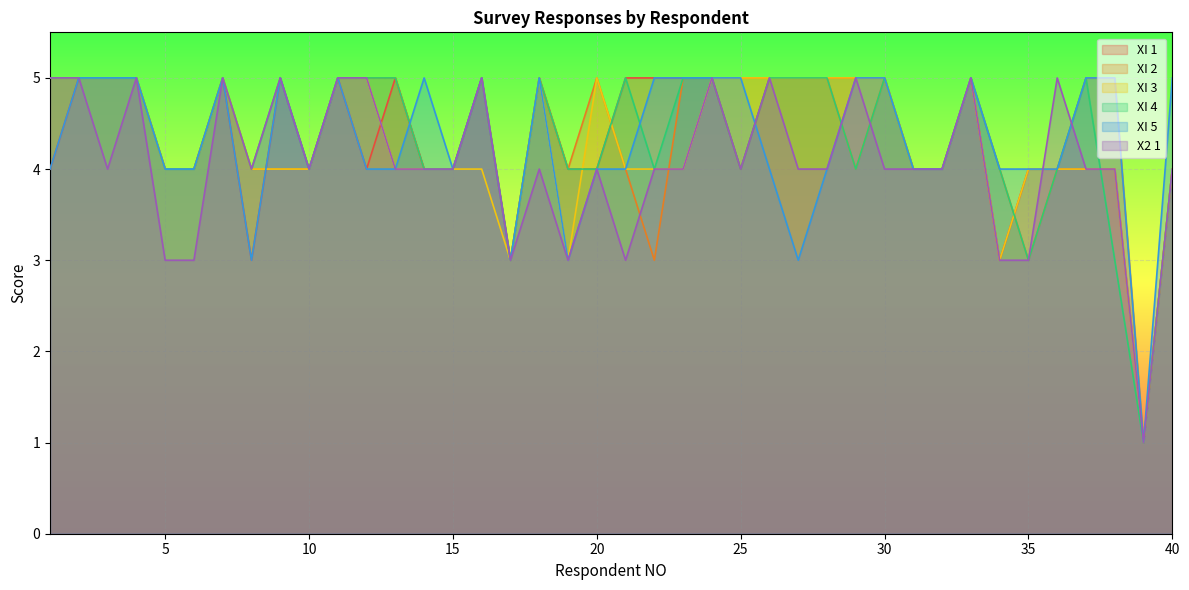

Which series changed the most between 16 and 27?

XI 5